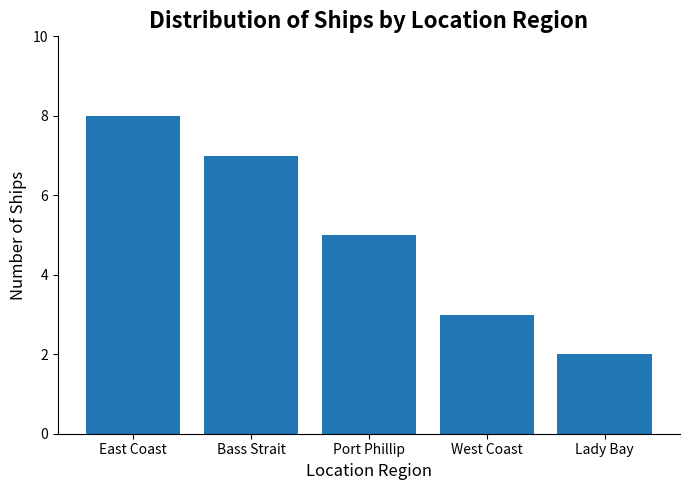

What is the value of the 2nd bar from the left?

7